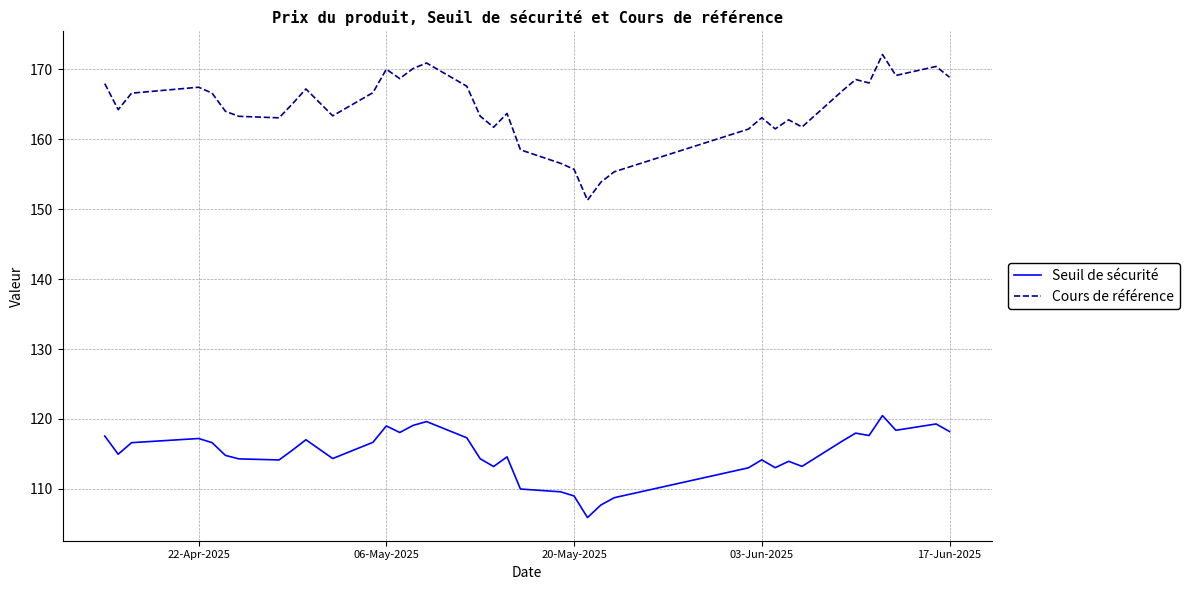

What is the minimum value for Seuil de sécurité?

105.9